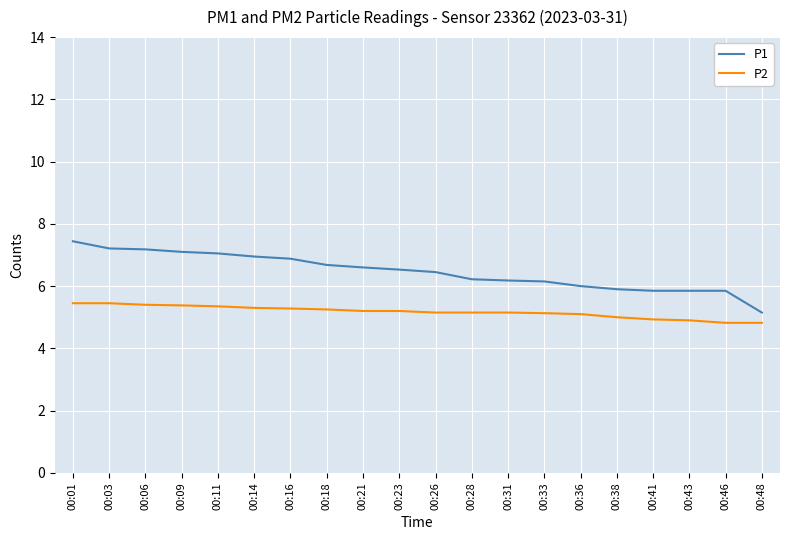

List the series in order of their peak value, lowest first.

P2, P1